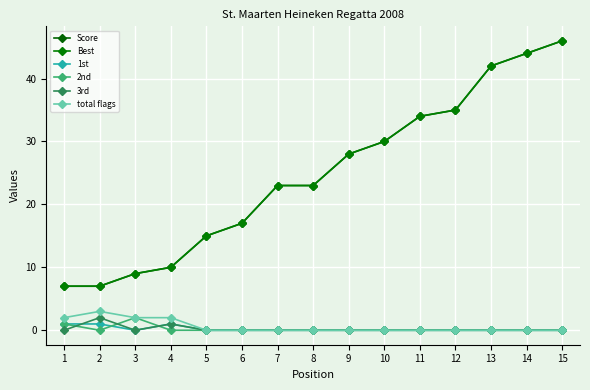

Does the chart have visible grid lines?

Yes